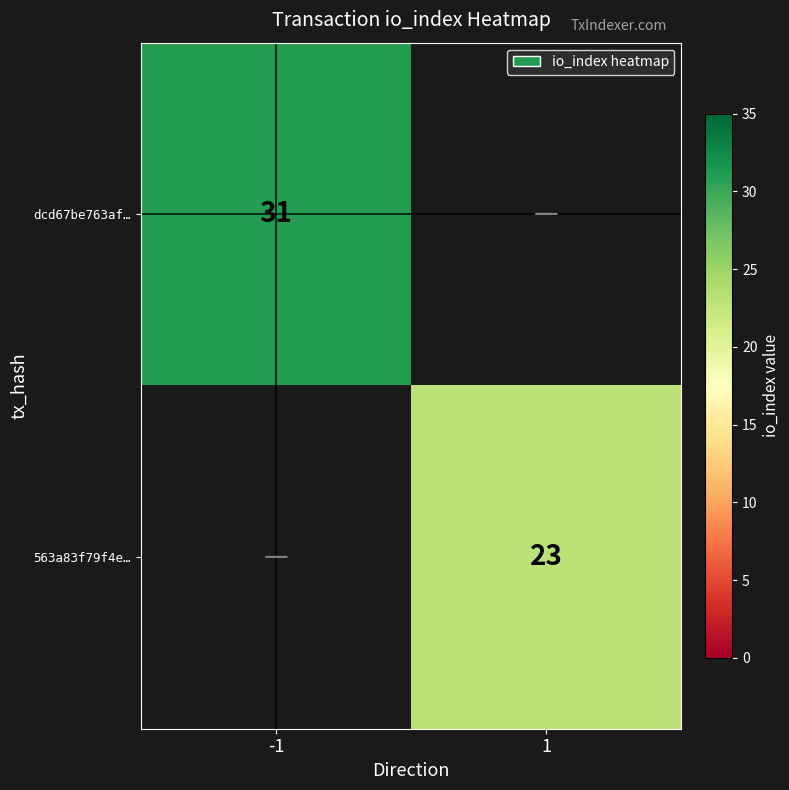

The 563a83f79f4e… series shows 23 at 1. True or false?

True